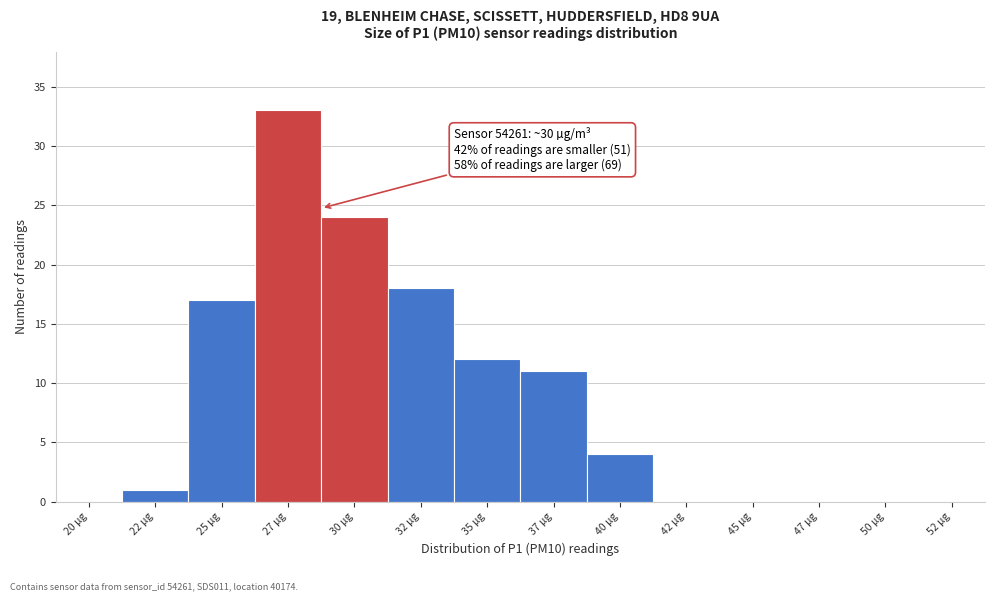

Reading left to right, extract all data points from this chart.

20 µg=0	22 µg=1	25 µg=17	27 µg=33	30 µg=24	32 µg=18	35 µg=12	37 µg=11	40 µg=4	42 µg=0	45 µg=0	47 µg=0	50 µg=0	52 µg=0